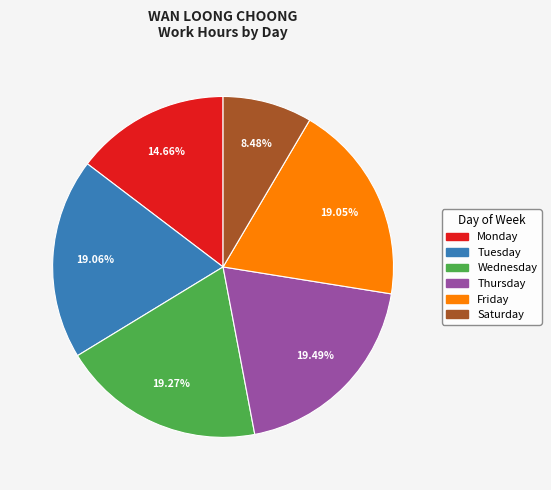

Does any single category account for the majority?

No